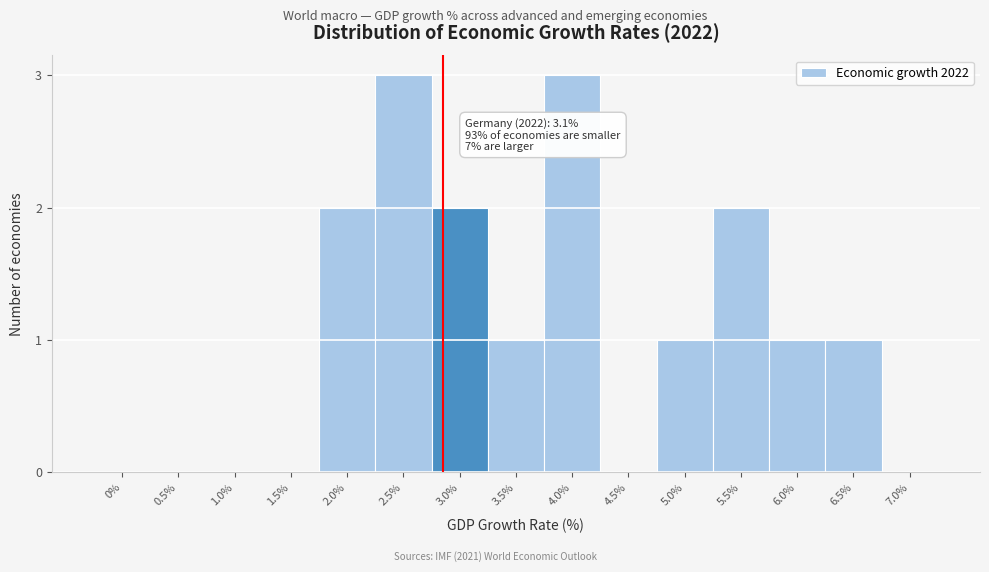

Reading right to left, extract all data points from this chart.

7.0%=0	6.5%=1	6.0%=1	5.5%=2	5.0%=1	4.5%=0	4.0%=3	3.5%=1	3.0%=2	2.5%=3	2.0%=2	1.5%=0	1.0%=0	0.5%=0	0%=0